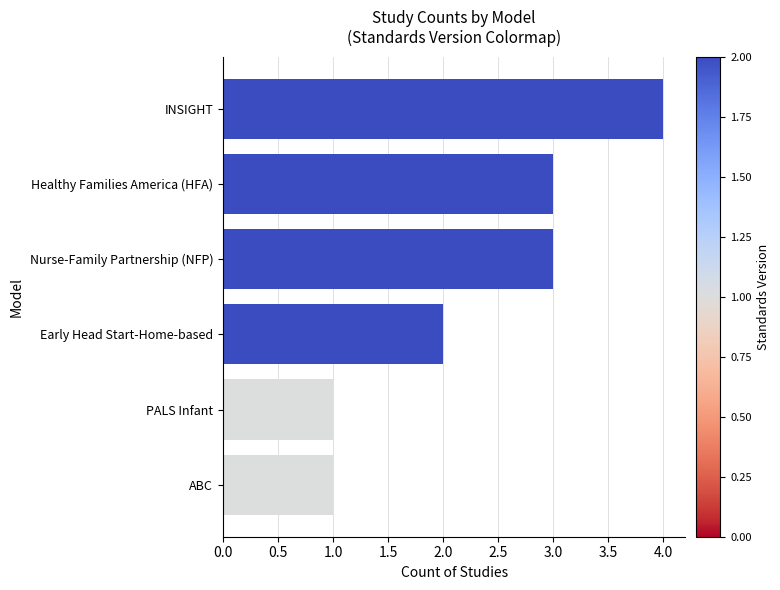

The value at INSIGHT is 4. True or false?

True